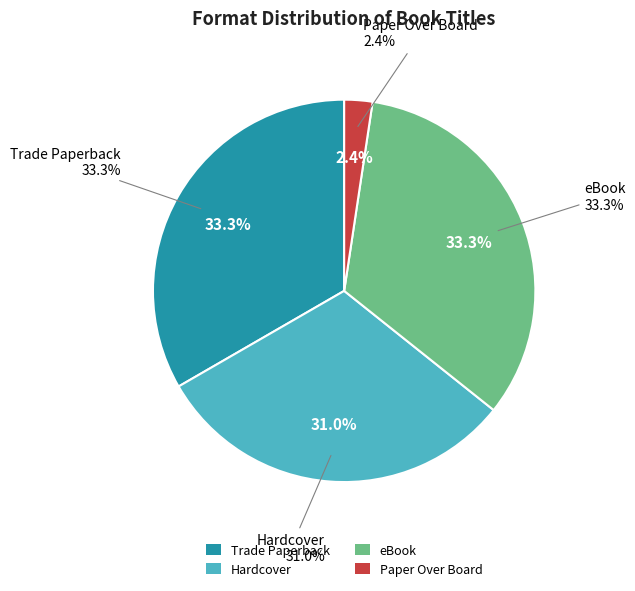

The Hardcover slice represents 17% of the pie. True or false?

False